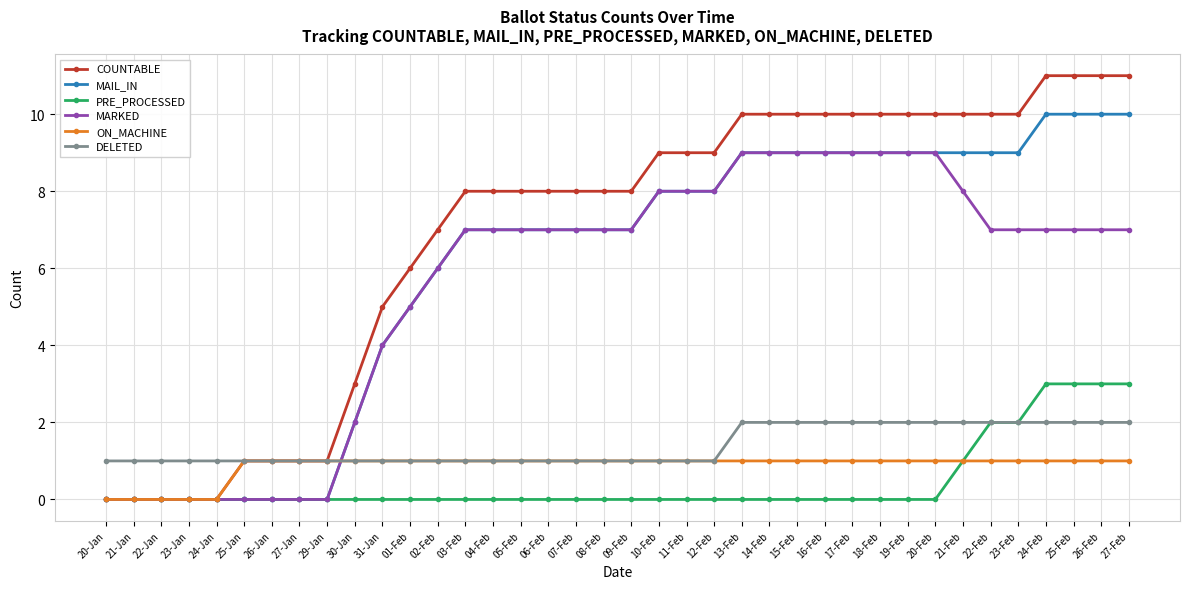

What is the difference between the MARKED values at 31-Jan and 30-Jan?

2